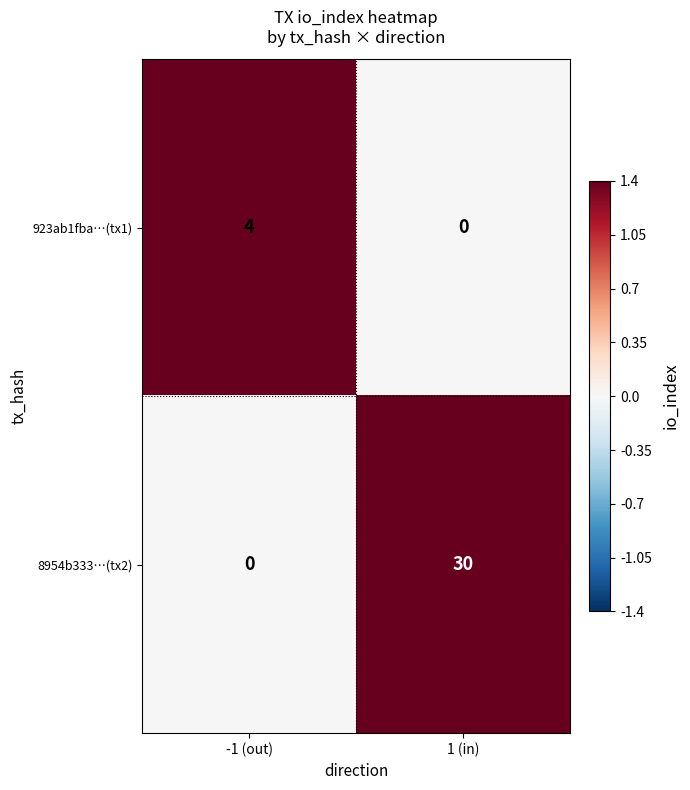

The value of 923ab1fba…(tx1) at -1 (out) is 6. True or false?

False